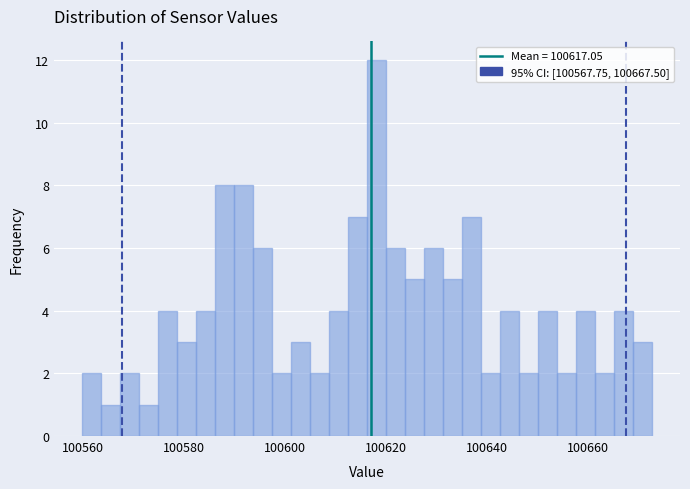

Around what value on the x-axis is the tallest bar? Give the approximate position of its centre, as read against the axis.

100618